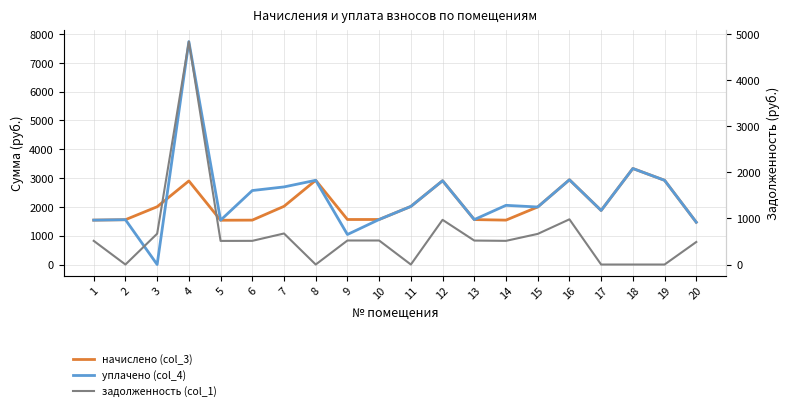

What is the total value across all series at 10?

3647.7